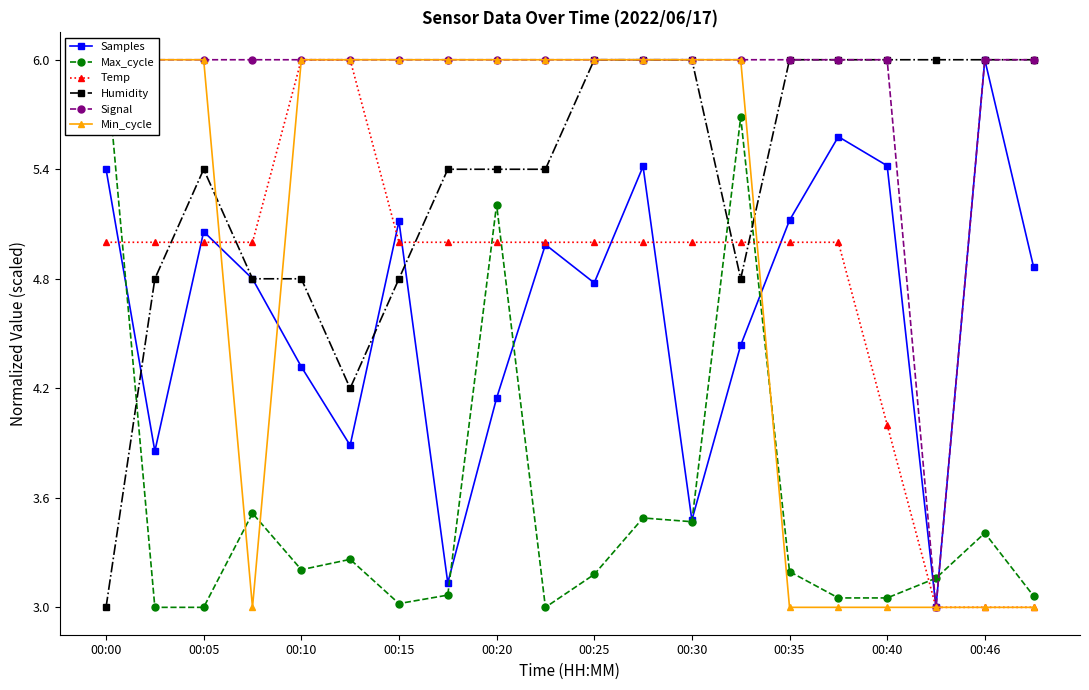

Reading right to left, what are all the values shown in this chart?

Samples: 4.9	6.0	3.0	5.4	5.6	5.1	4.4	3.5	5.4	4.8	5.0	4.1	3.1	5.1	3.9	4.3	4.8	5.1	3.9	5.4
Max_cycle: 3.1	3.4	3.2	3.1	3.1	3.2	5.7	3.5	3.5	3.2	3.0	5.2	3.1	3.0	3.3	3.2	3.5	3.0	3.0	6.0
Temp: 3.0	3.0	3.0	4.0	5.0	5.0	5.0	5.0	5.0	5.0	5.0	5.0	5.0	5.0	6.0	6.0	5.0	5.0	5.0	5.0
Humidity: 6.0	6.0	6.0	6.0	6.0	6.0	4.8	6.0	6.0	6.0	5.4	5.4	5.4	4.8	4.2	4.8	4.8	5.4	4.8	3.0
Signal: 6.0	6.0	3.0	6.0	6.0	6.0	6.0	6.0	6.0	6.0	6.0	6.0	6.0	6.0	6.0	6.0	6.0	6.0	6.0	6.0
Min_cycle: 3.0	3.0	3.0	3.0	3.0	3.0	6.0	6.0	6.0	6.0	6.0	6.0	6.0	6.0	6.0	6.0	3.0	6.0	6.0	6.0